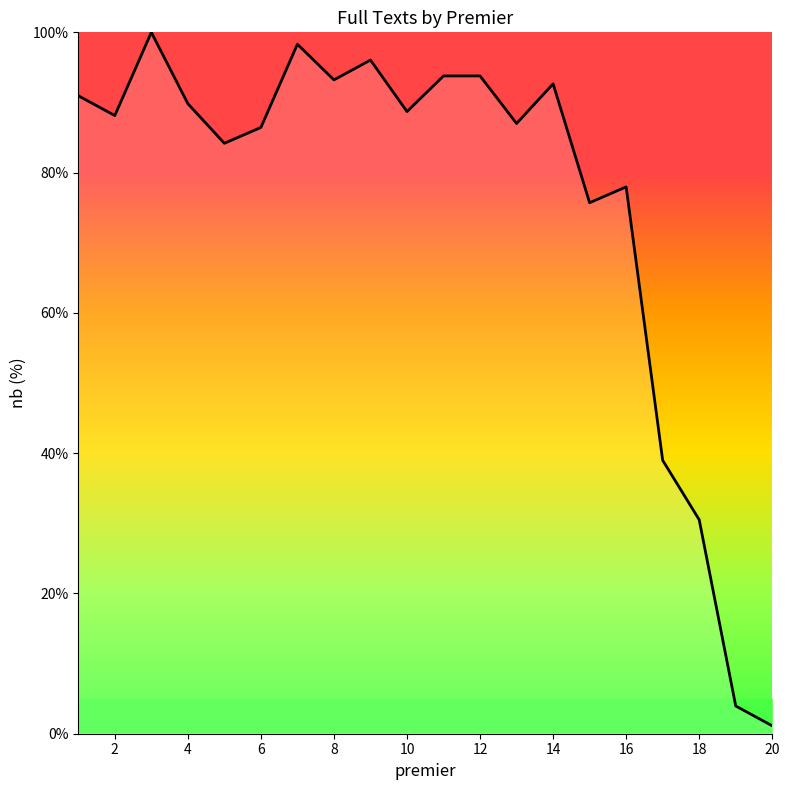

What is the average value?

75.6